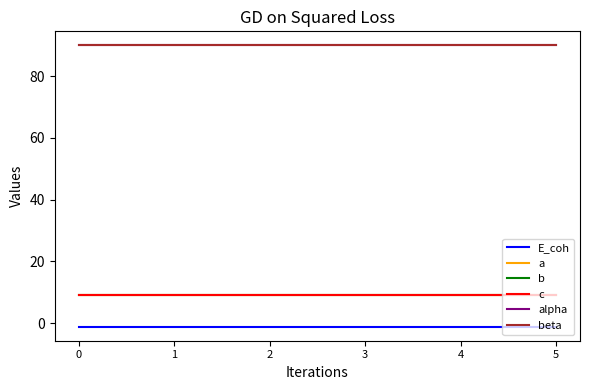

What is the average value of the alpha series?

90.0